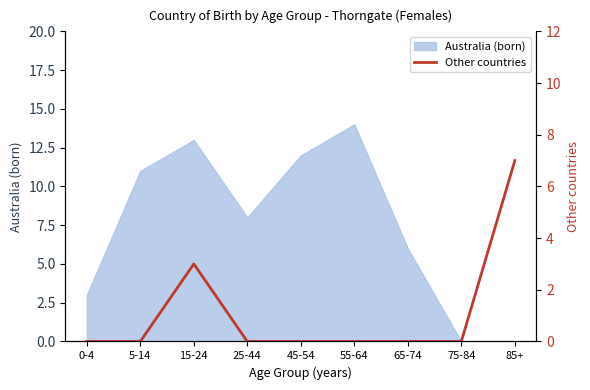

True or false: there are more than 0 points higher than both neighbors.

True